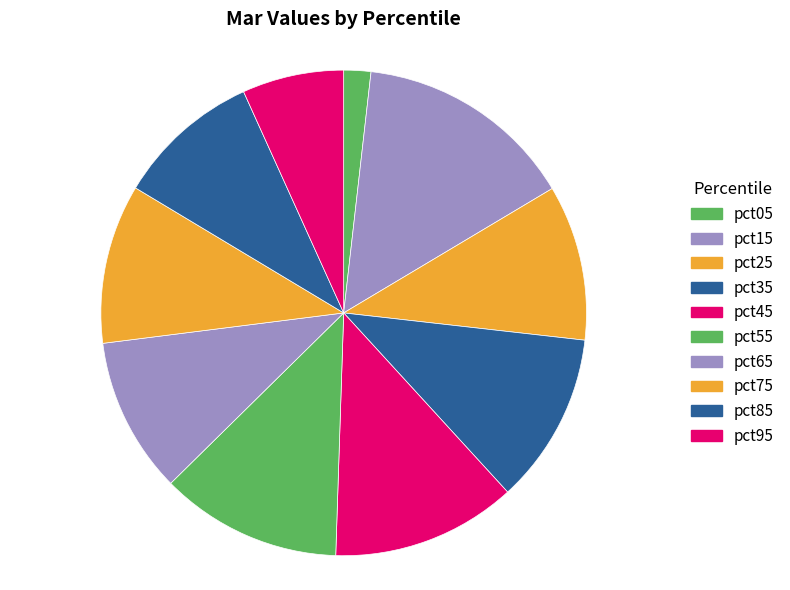

Combined, what portion of the pie is pct85 and pct55?

21.7%